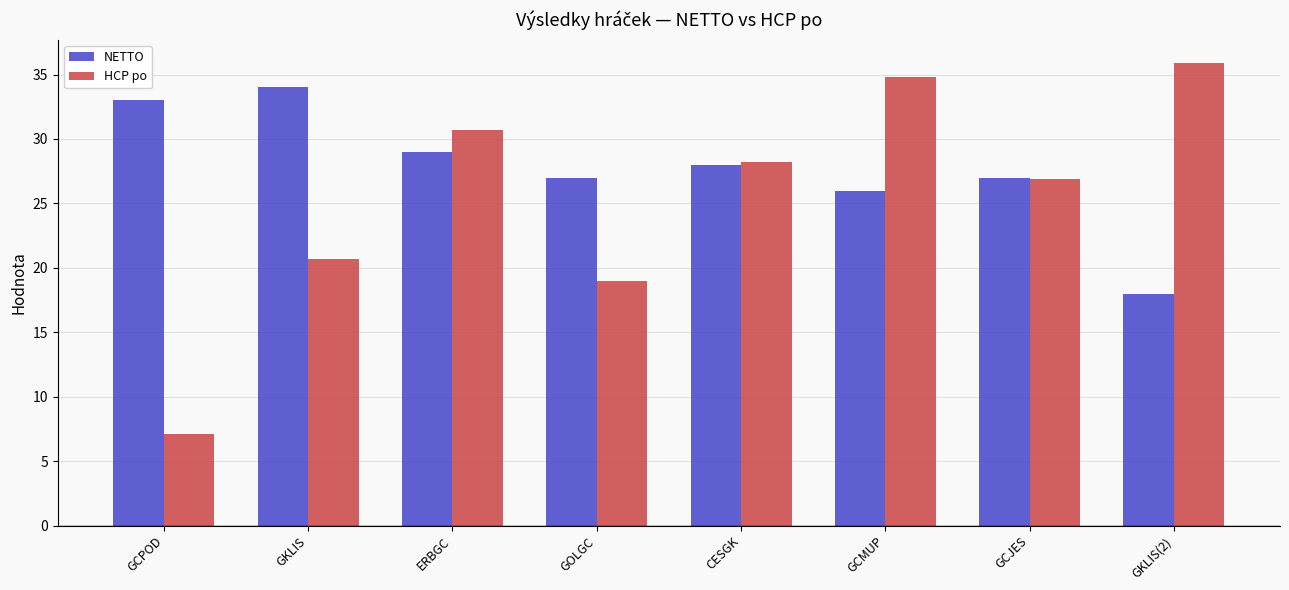

Which series has the largest range (max minus min)?

HCP po